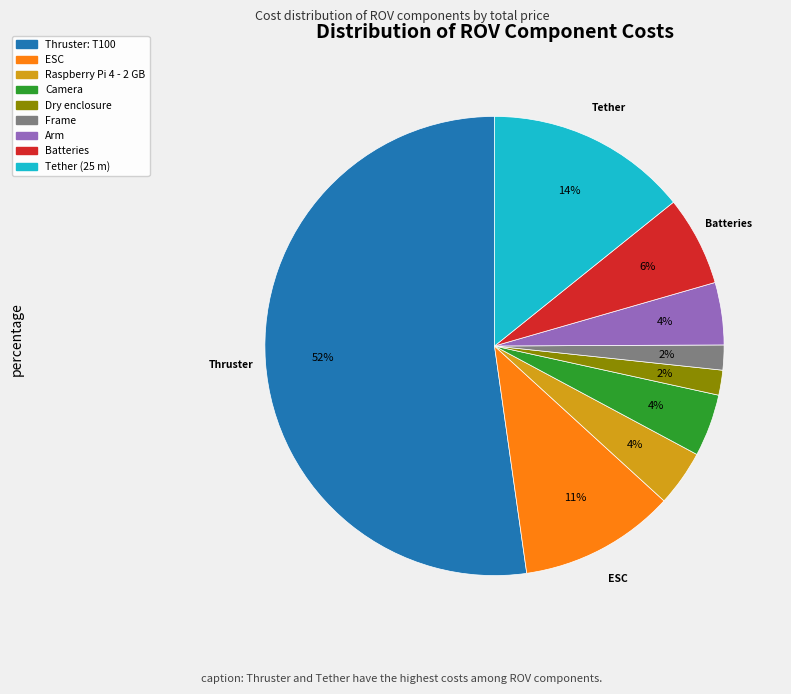

Which slice is the largest?

Thruster: T100